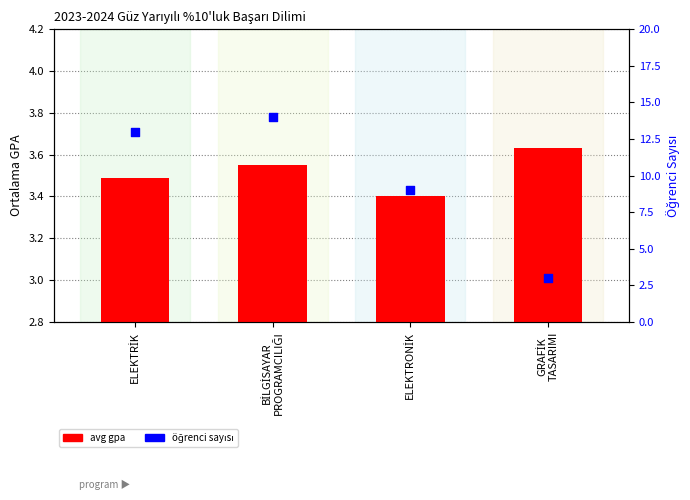

Which series has the largest total across all categories?

count